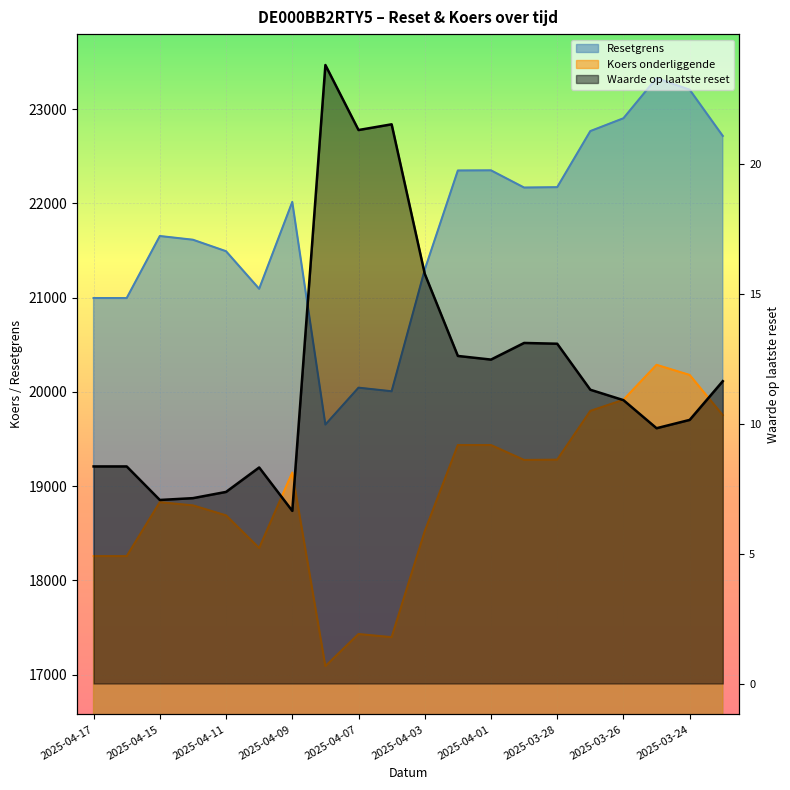

What is the sum of the Koers onderliggende values at 2025-03-28 and 2025-04-16?

37539.0